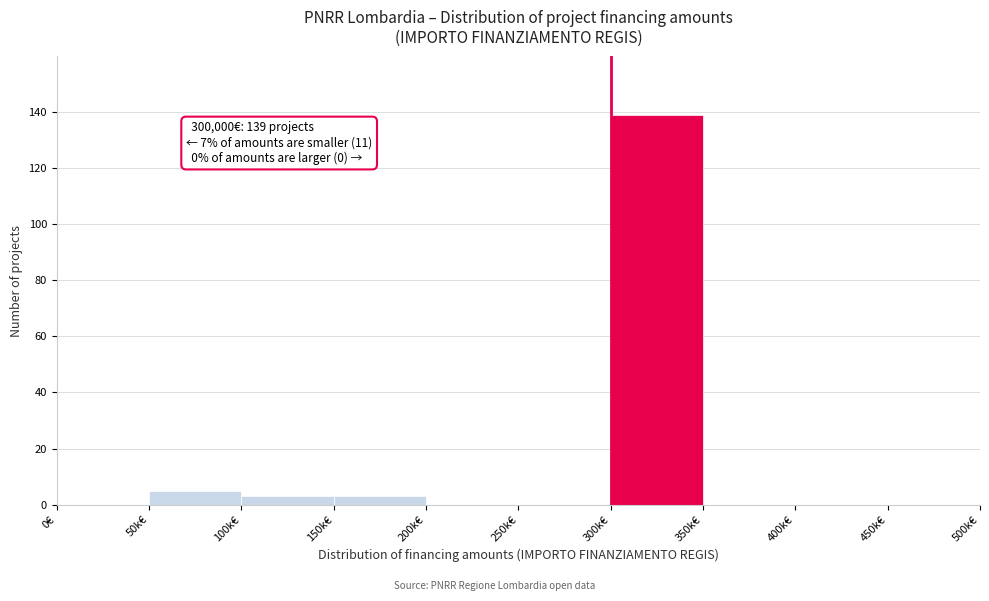

Reading left to right, list all the values displayed in this chart.

0€=0	50k€=5	100k€=3	150k€=3	200k€=0	250k€=0	300k€=139	350k€=0	400k€=0	450k€=0